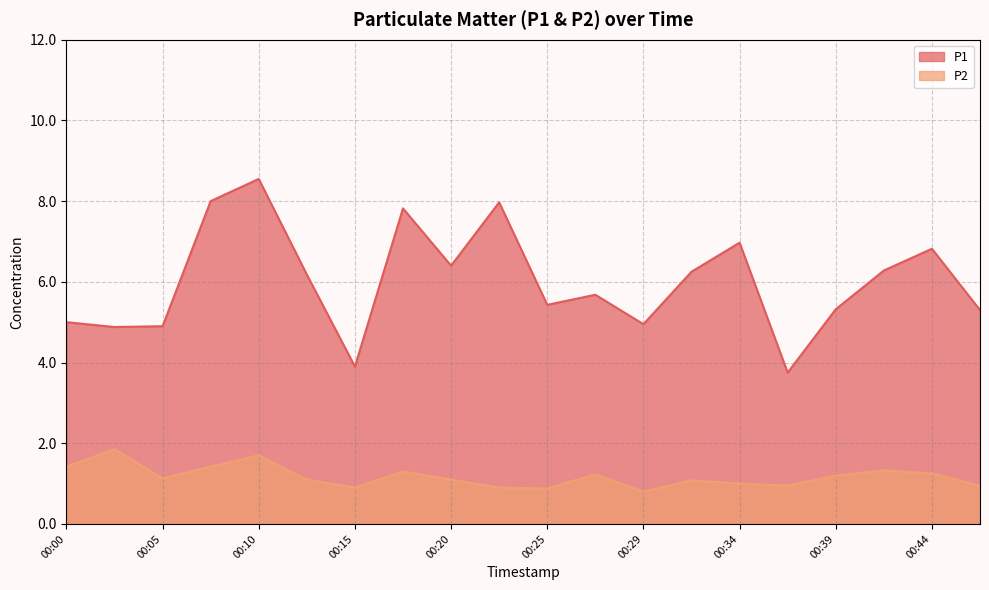

Where is P1 nearest to the value 6?

00:12